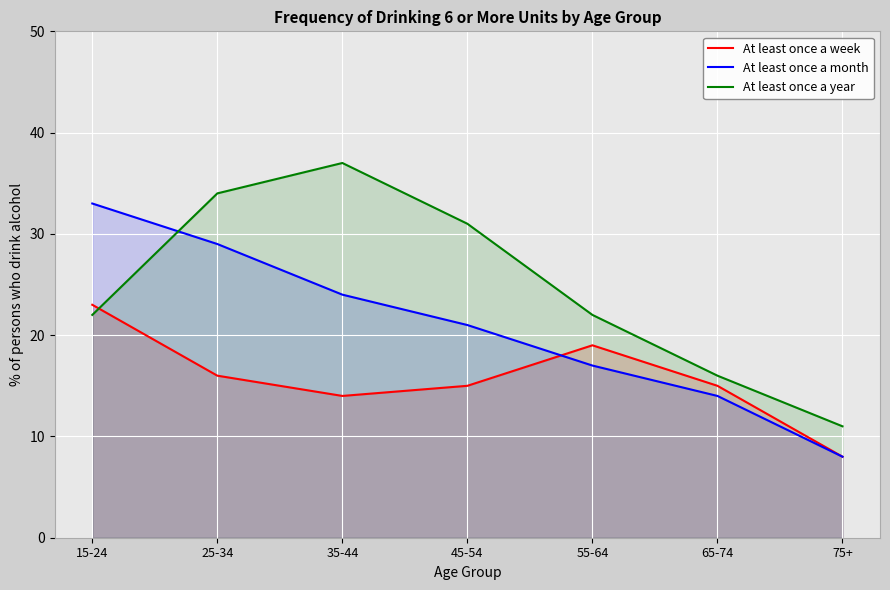

List the series in order of their peak value, lowest first.

At least once a week, At least once a month, At least once a year